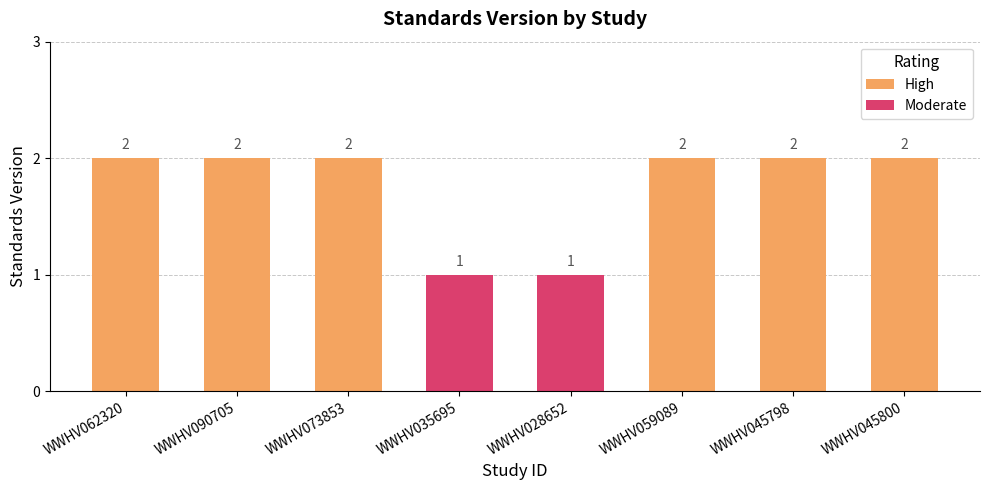

Which has a higher value, WWHV073853 or WWHV090705?

WWHV073853